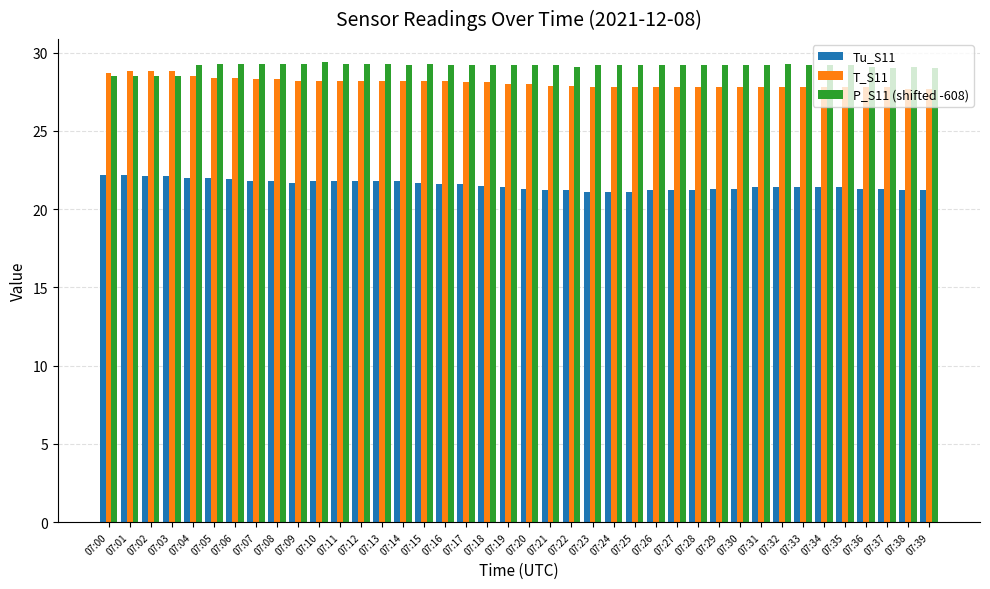

What is the difference between the second highest and second lowest values in the Tu_S11 series?

1.1